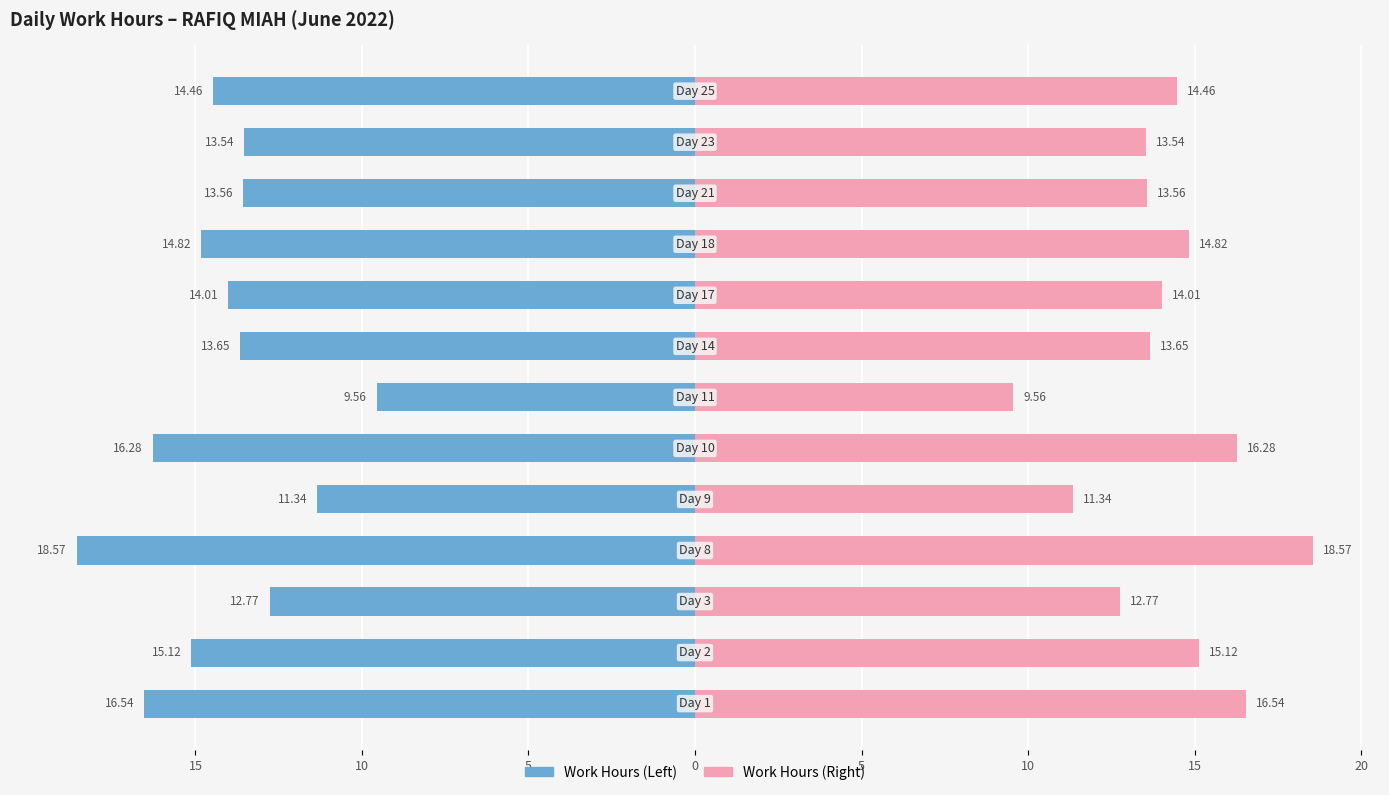

What is the difference between the highest and lowest values at 10?

30.2